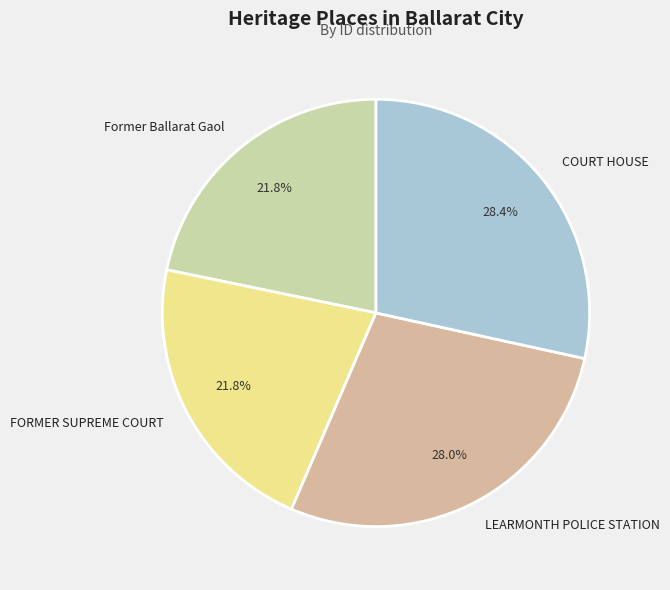

Approximately how many times larger is the value at FORMER SUPREME COURT compared to Former Ballarat Gaol?

1.0